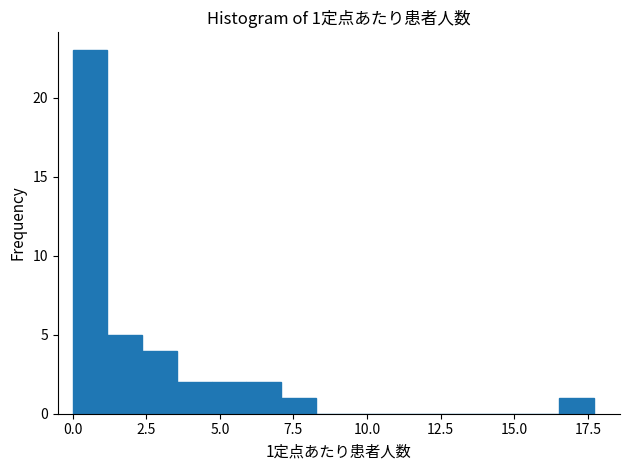

Read against the x-axis, roughly where is the centre of the tallest bar?

0.5